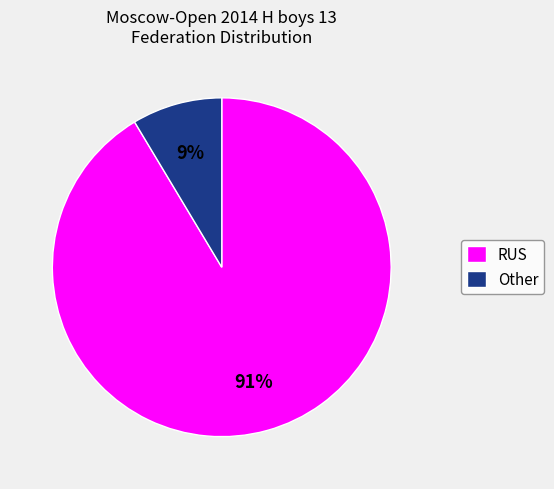

To the nearest percent, what portion does Other represent?

9%